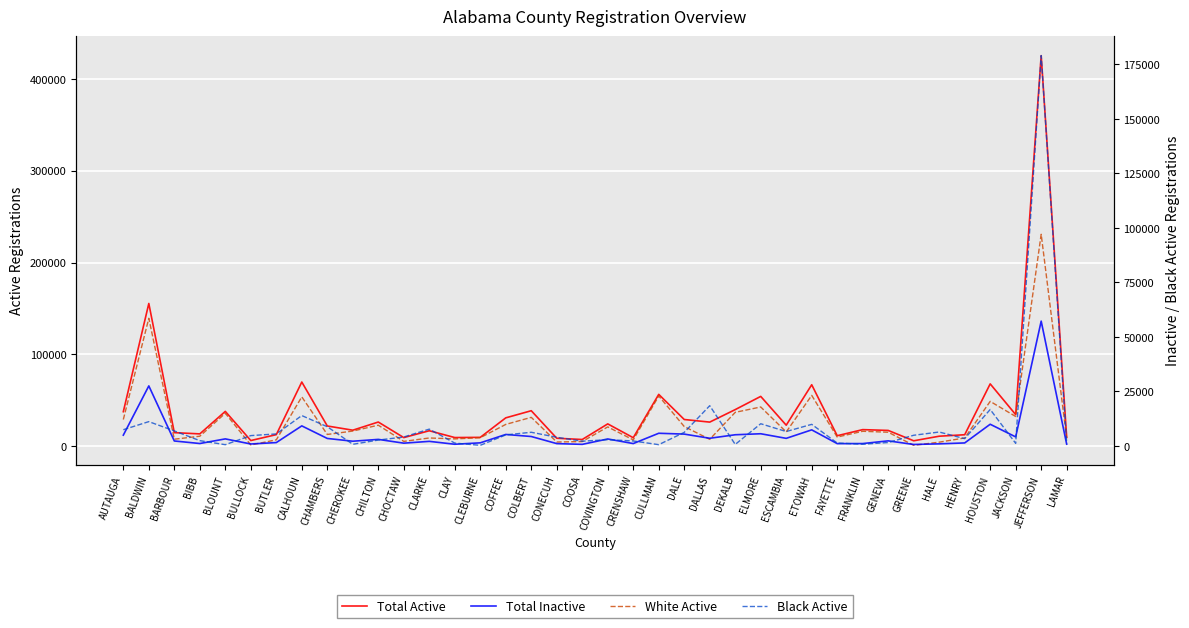

Is the value of Total Active at ESCAMBIA greater than the value of Total Inactive at ETOWAH?

Yes